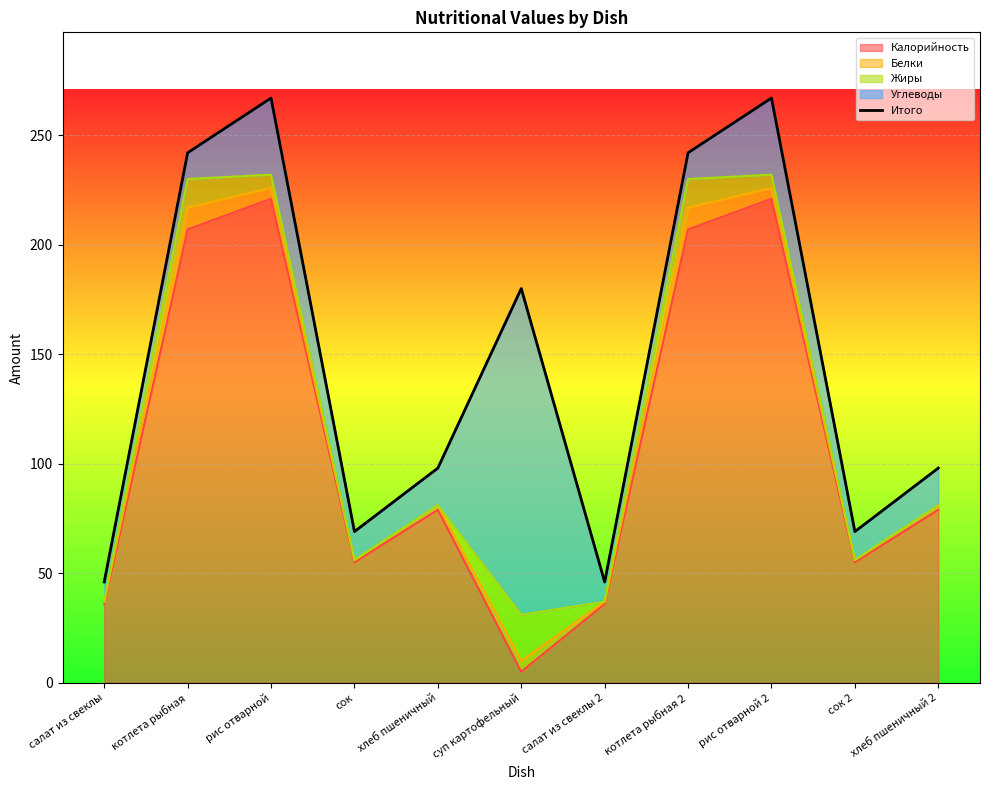

Reading left to right, extract all data points from this chart.

46	242	267	69	98	180	46	242	267	69	98